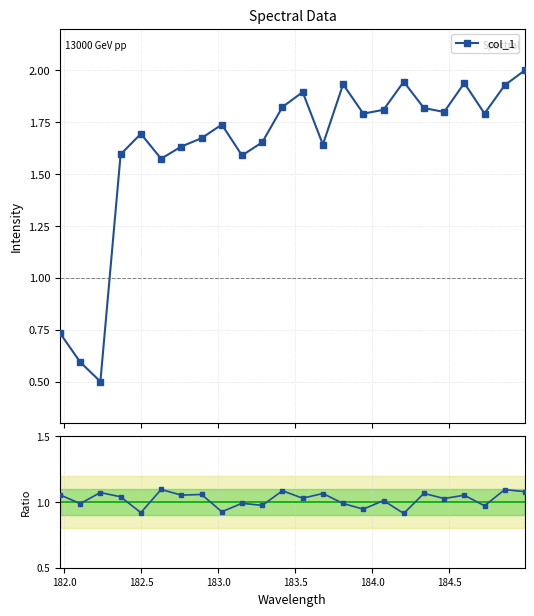

In col_1 ratio, how many points are higher than both neighbors (excluding endpoints)?

10